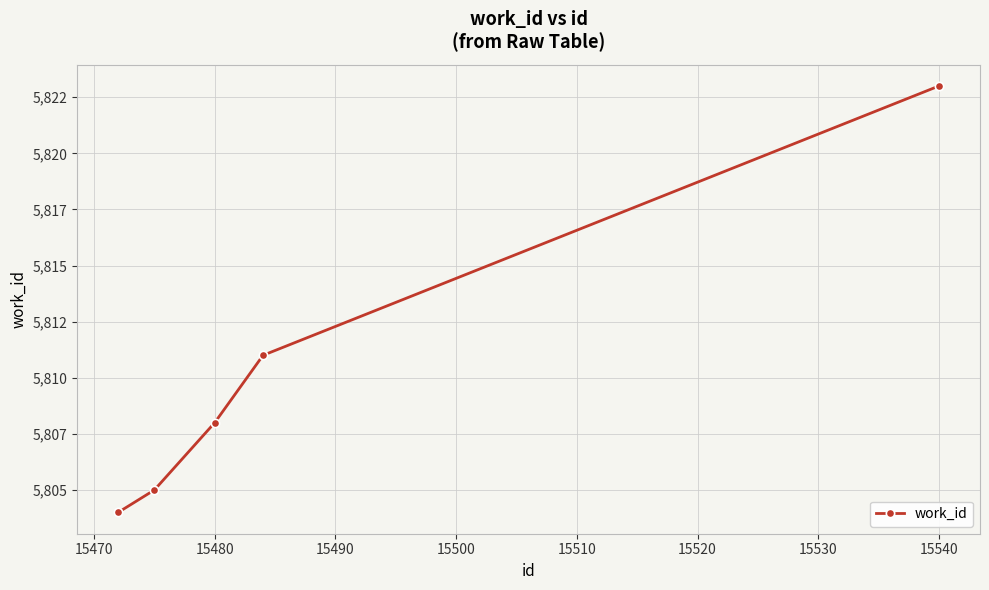

What is the average value?

5810